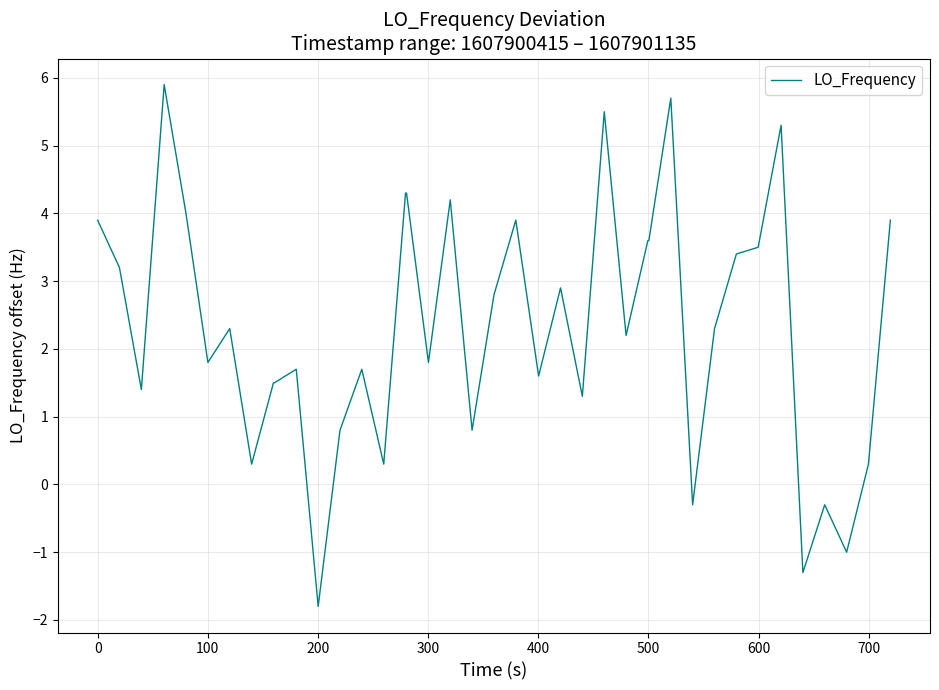

What is the greatest value displayed?

5.9